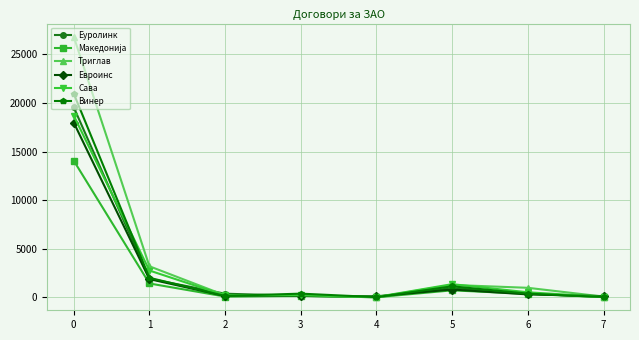

What is the total value across all series at 0?

118133